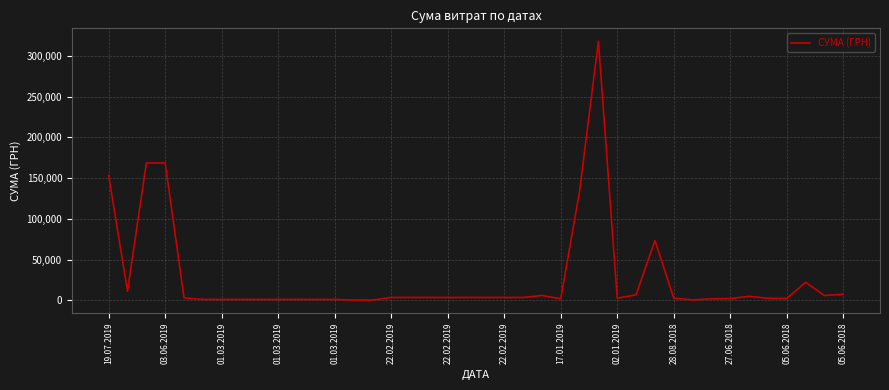

What is the greatest value displayed?

317949.4